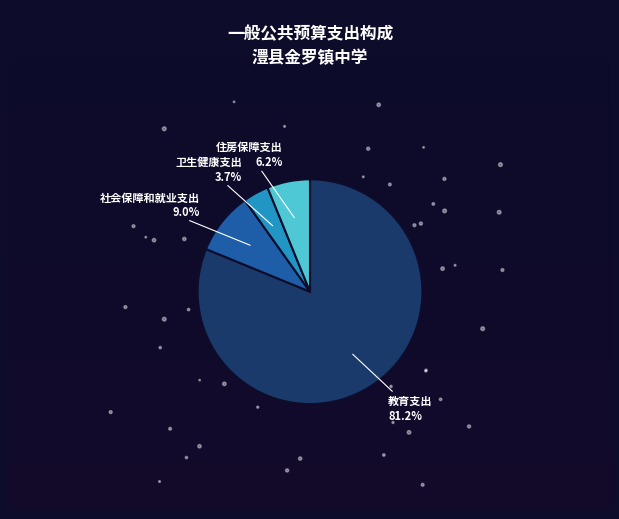

Rank the categories by value from lowest to highest.

卫生健康支出, 住房保障支出, 社会保障和就业支出, 教育支出